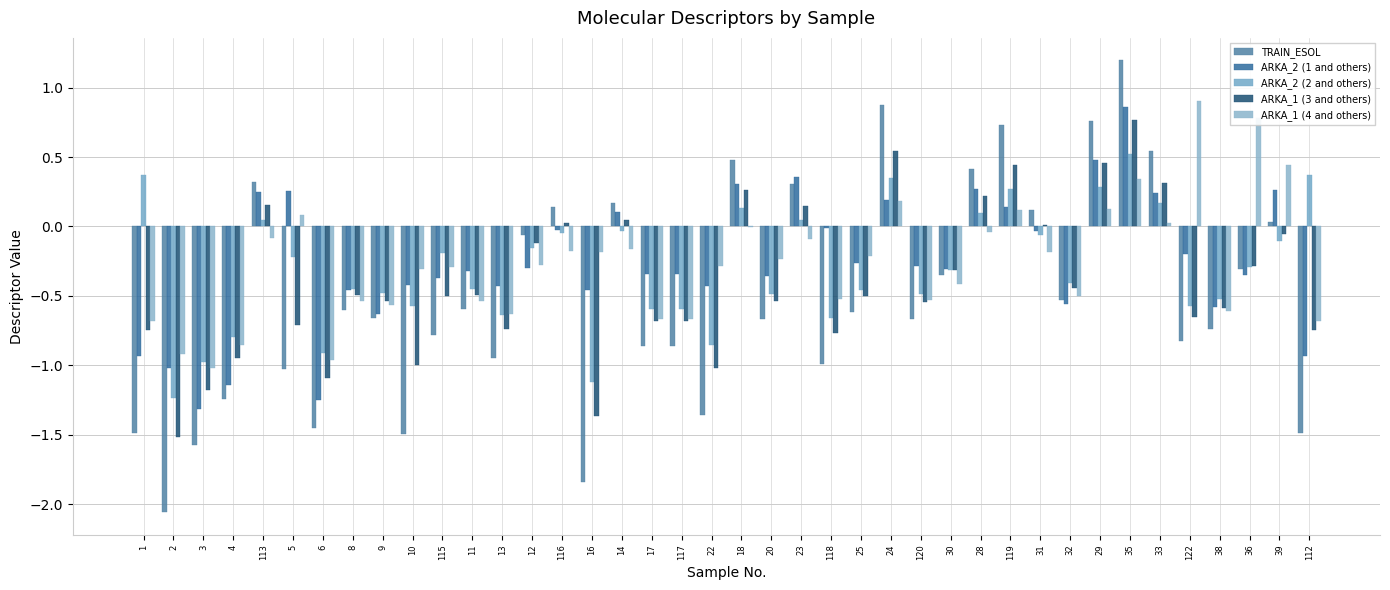

What is the minimum value shown in the chart?

-2.1